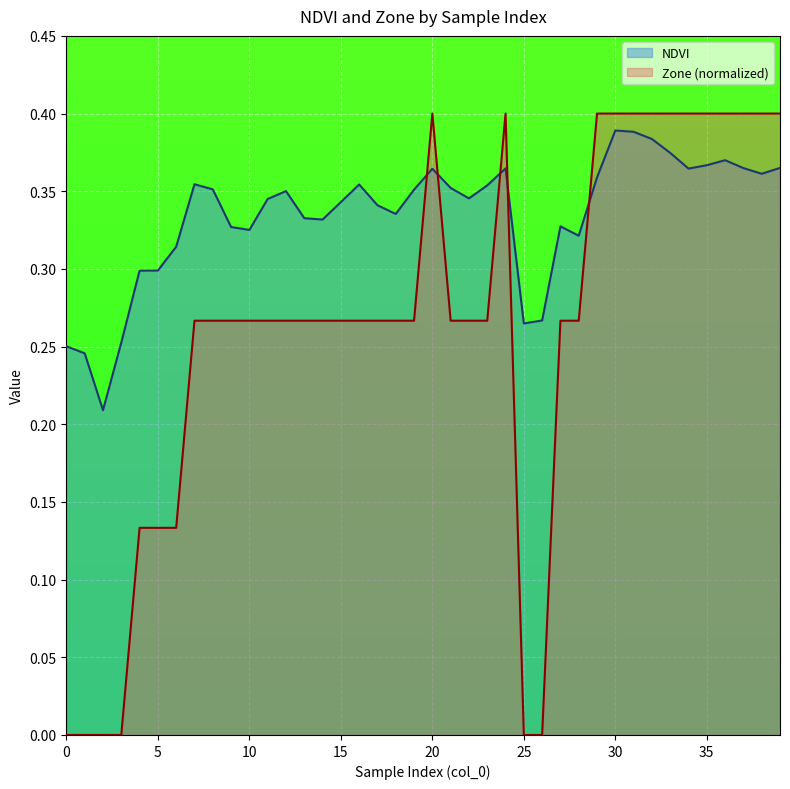

True or false: Zone (normalized) and NDVI cross at least once.

True